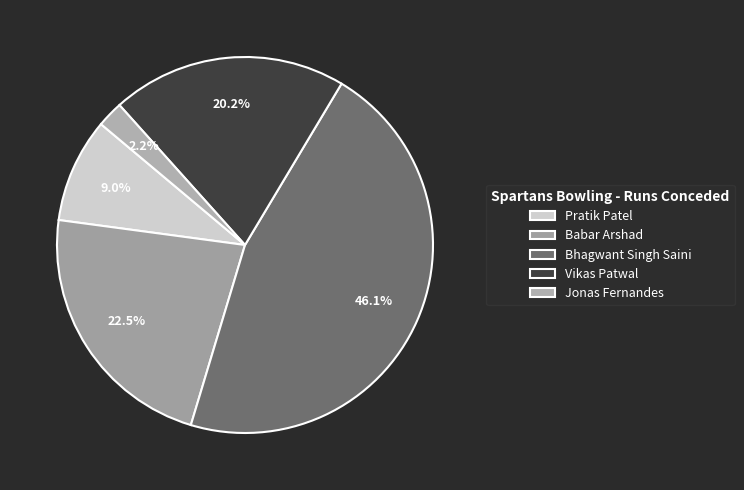

To the nearest percent, what portion does Jonas Fernandes represent?

2%